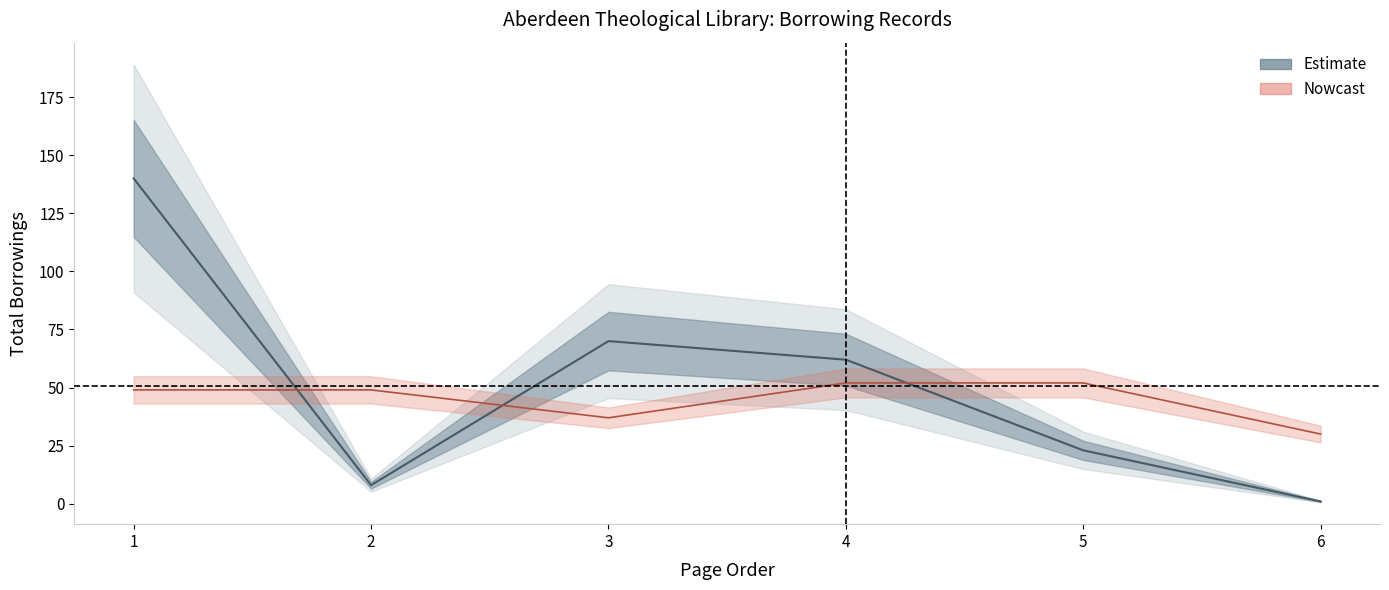

What is the average value of the Holding totalborrowings series?

51